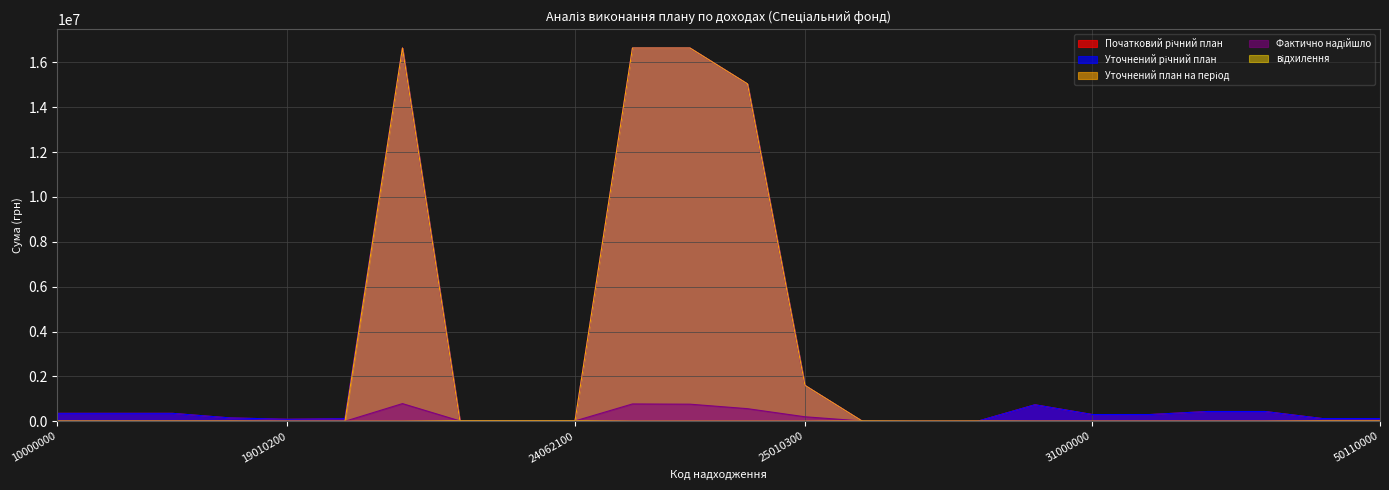

What is the sum of the Фактично надійшло values at 25010000 and 19000000?

768990.4